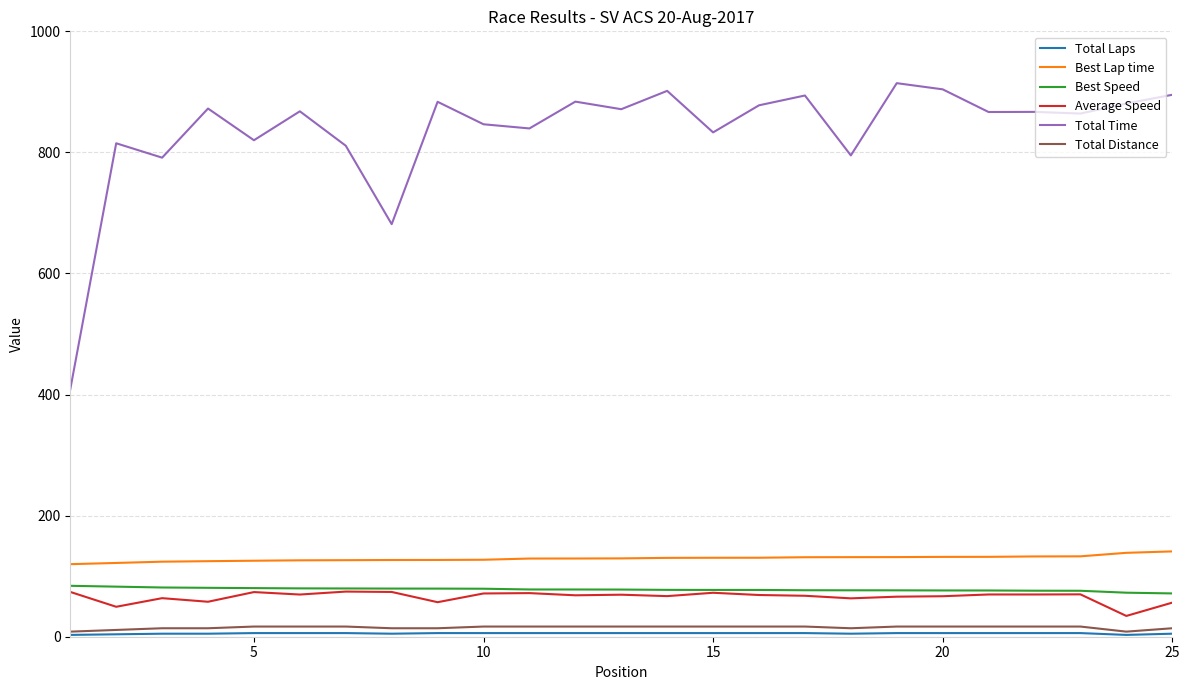

True or false: Total Time and Best Lap time cross at least once.

False